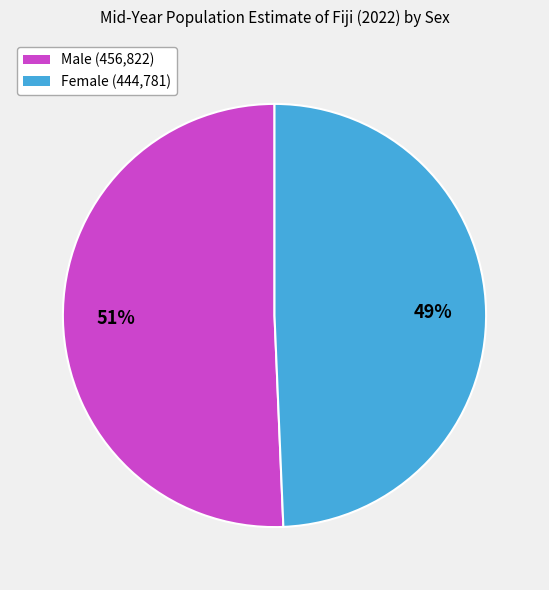

Which category has the smallest portion of the pie?

Female